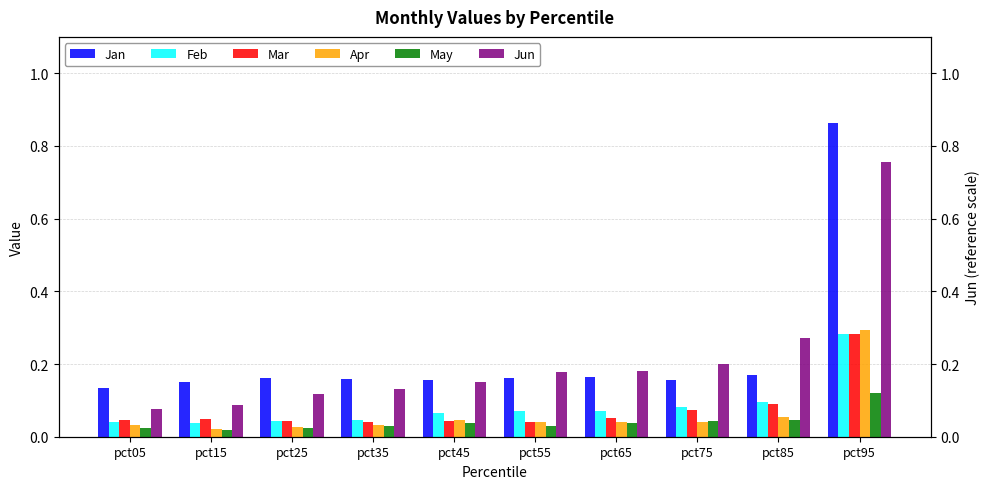

At how many categories does at least one series exceed 0?

10